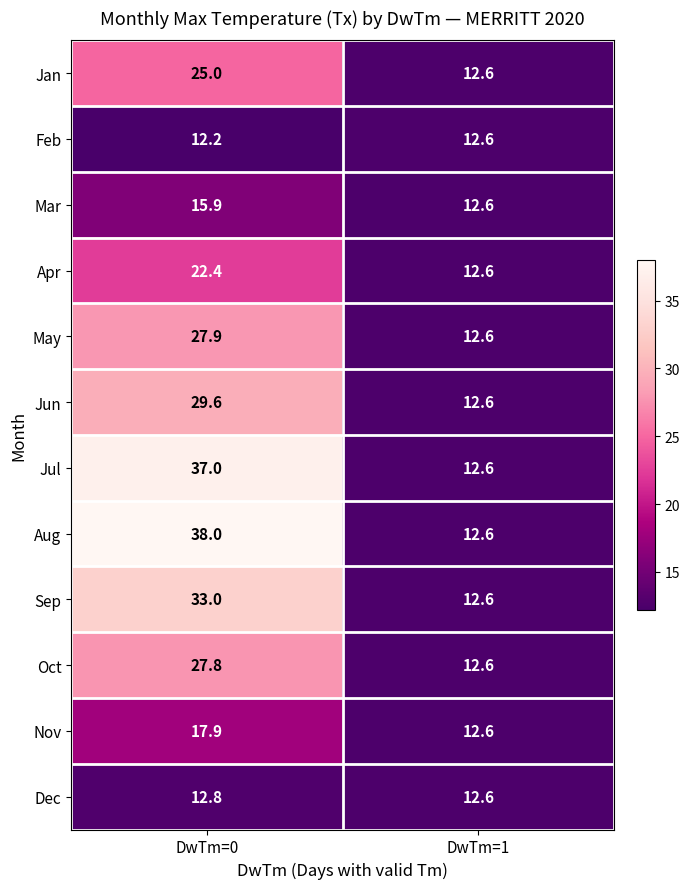

What is the total value across all series at DwTm=1?

151.2